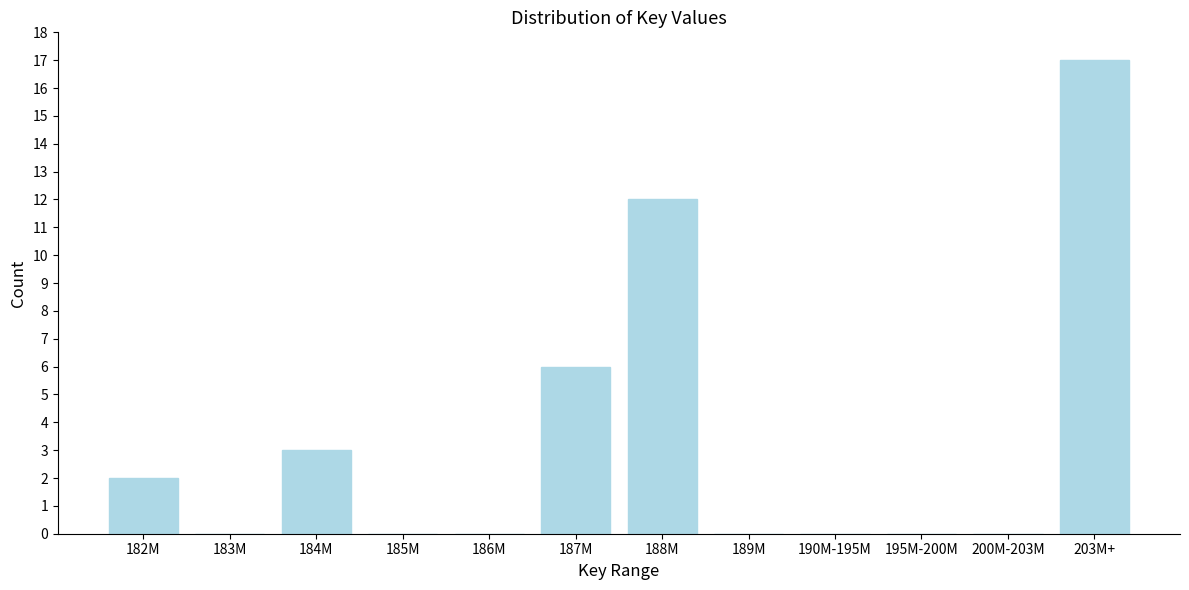

Reading left to right, extract all data points from this chart.

182M=2	183M=0	184M=3	185M=0	186M=0	187M=6	188M=12	189M=0	190M-195M=0	195M-200M=0	200M-203M=0	203M+=17